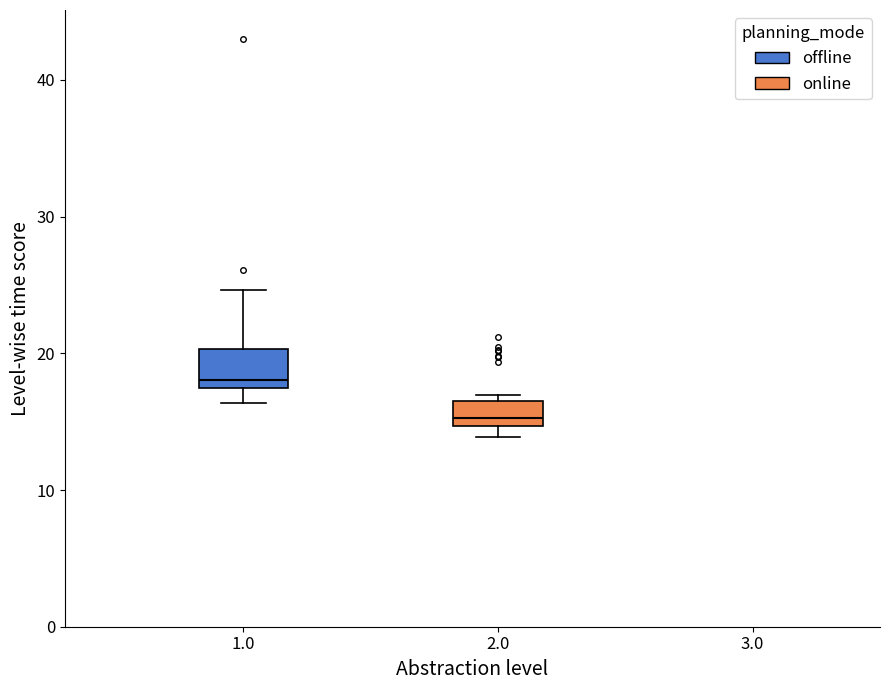

Reading left to right, read every box against the y-axis: the position of its median line, the range the box covers, and the ends of its whiskers. The values are not printed on the chart, so give them approximately, as read against the axis.

1.0: median 18, box 17 to 20, whiskers 16 to 25
2.0: median 15 (just above the box's lower edge), box 15 to 16, whiskers 14 to 17